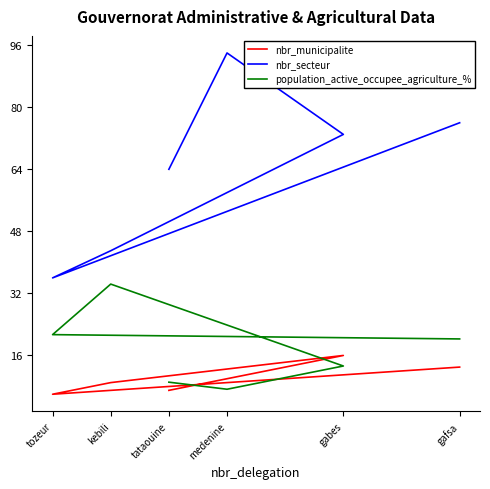

How many interior local valleys does the nbr_secteur series have?

1